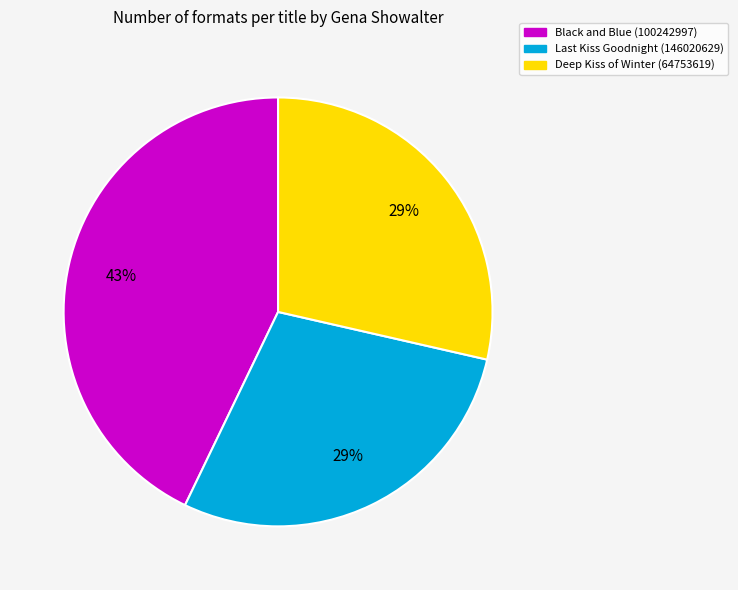

Is there any slice that represents more than half of the pie?

No